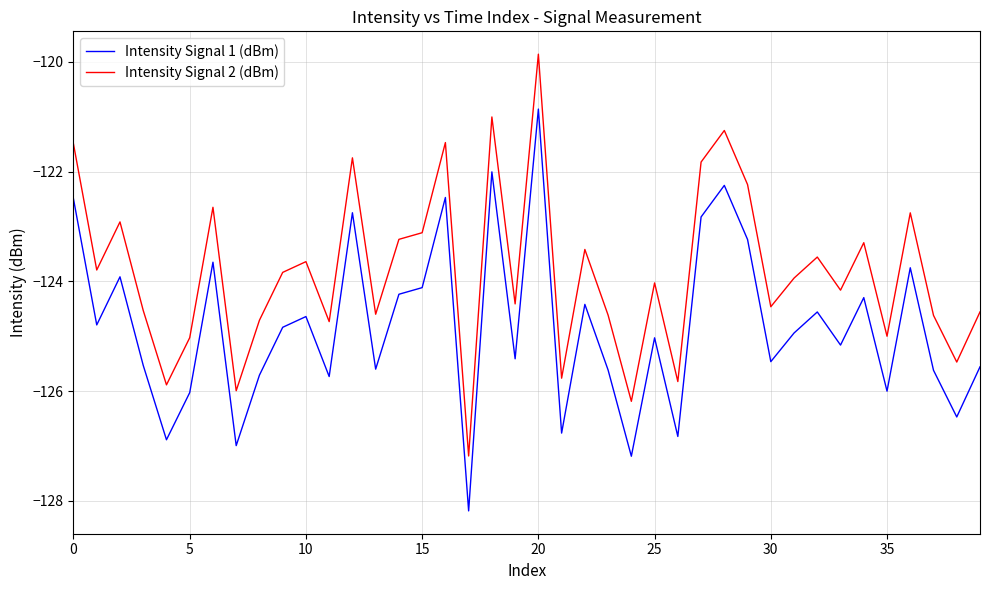

What is the minimum value shown in the chart?

-128.2